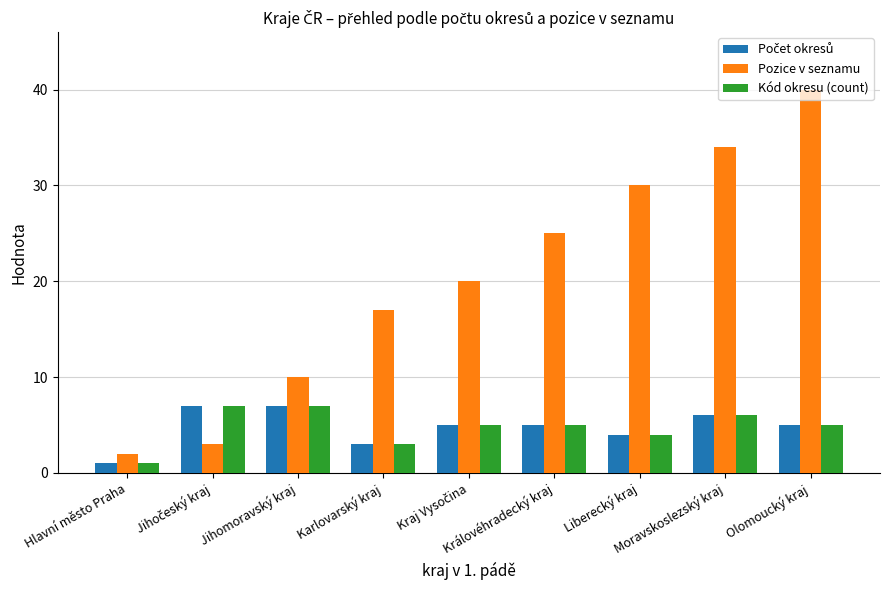

What is the average value of the Pozice v seznamu series?

20